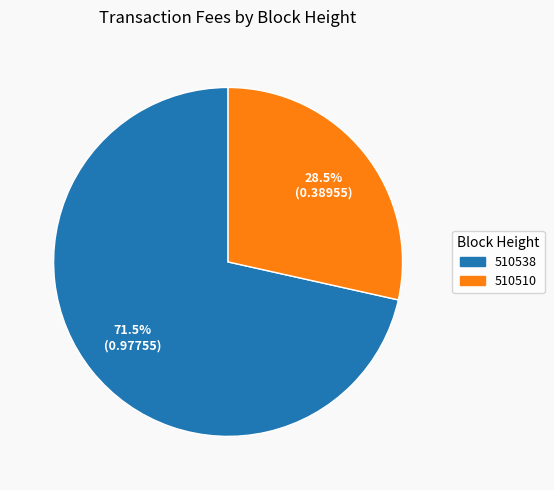

Count the number of slices in the pie.

2